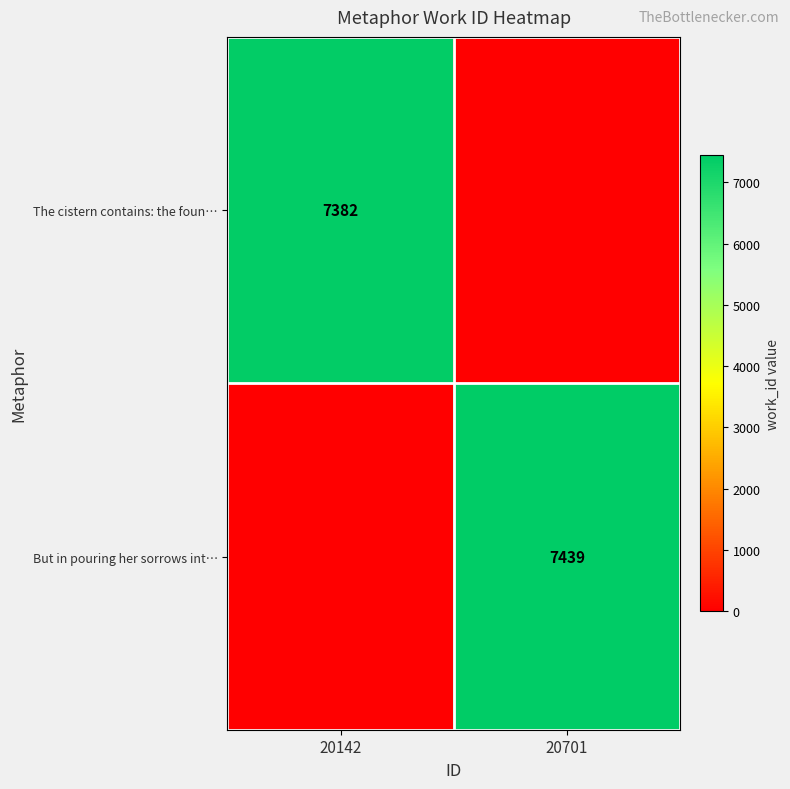

What is the spread (max minus min) of values at 20142?

7382